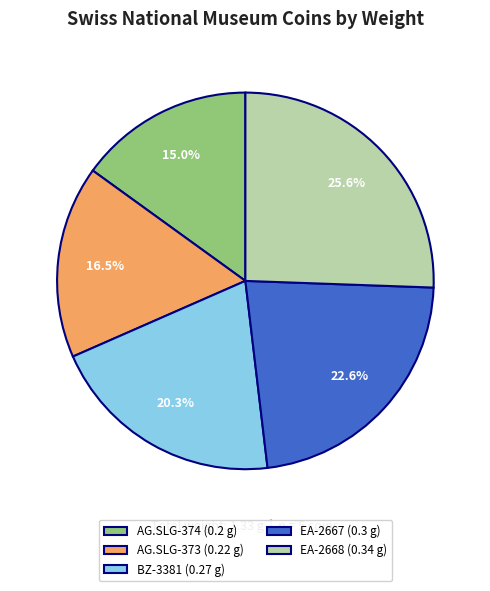

To the nearest percent, what is the difference between the EA-2668 and AG.SLG-373 slice percentages?

9%